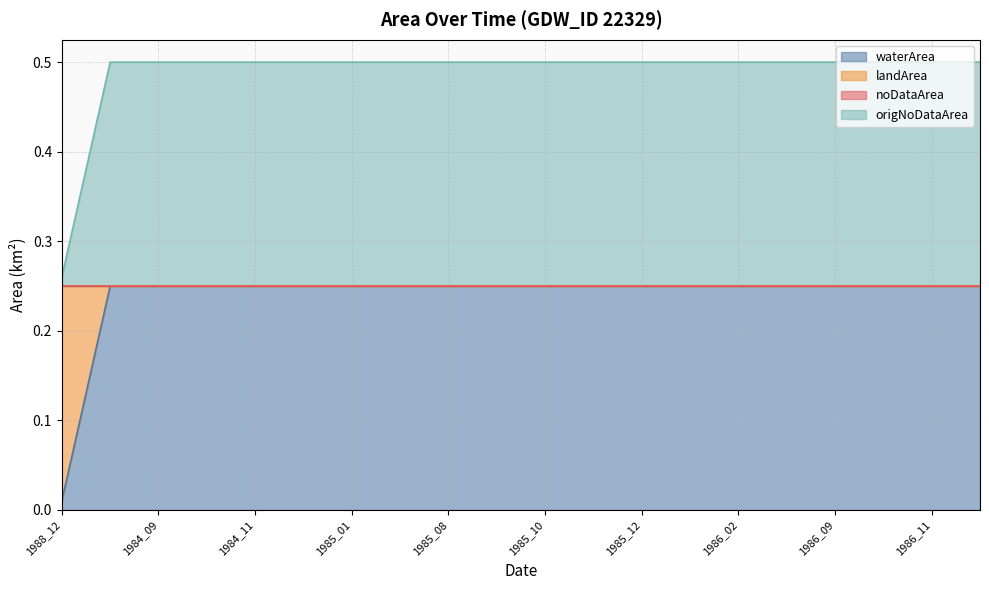

What is the sum of all waterArea values?

4.8